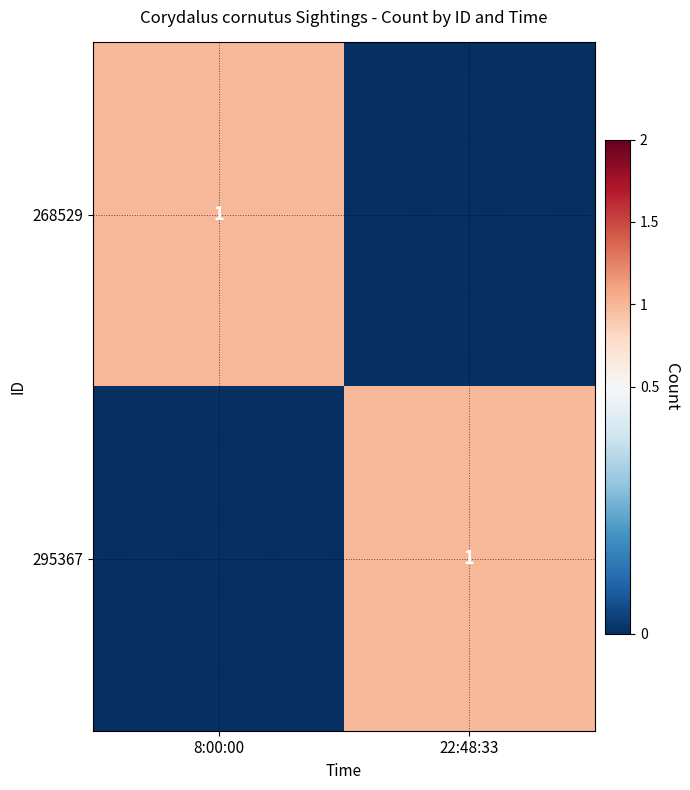

True or false: 268529 has a value of 1 at 8:00:00.

True